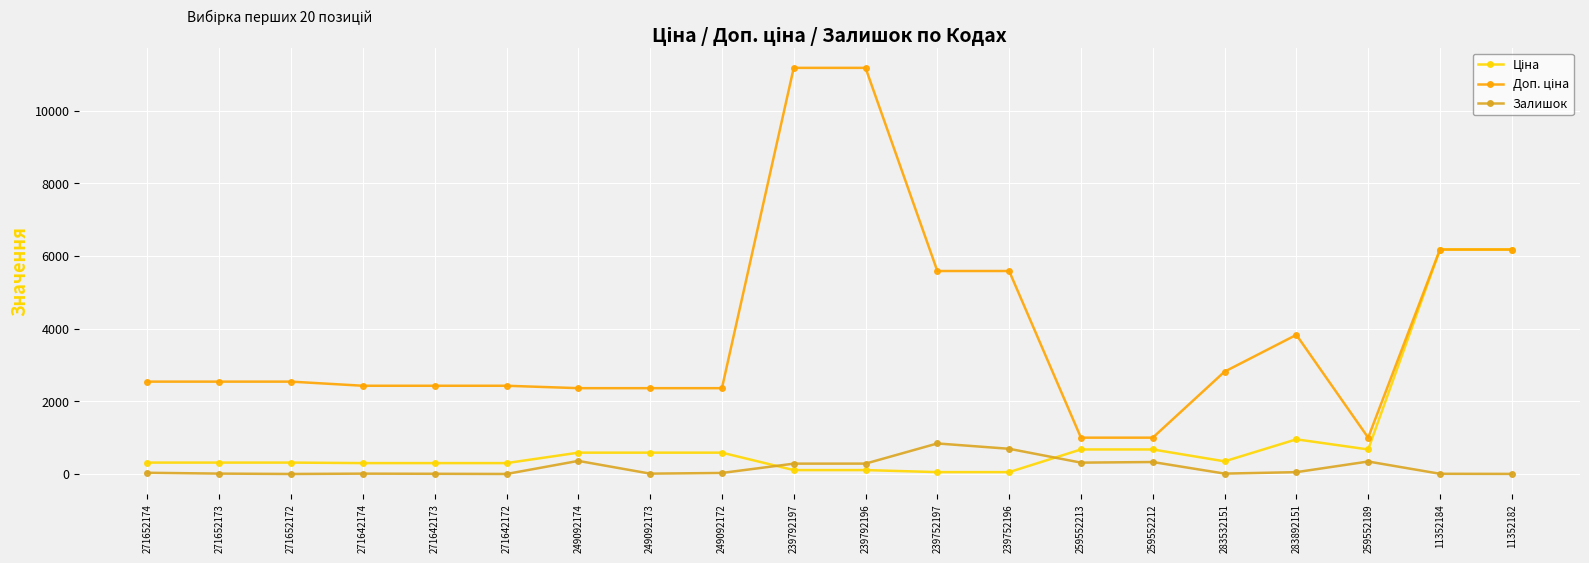

What is the difference between the highest and lowest values at 259552189?

656.1